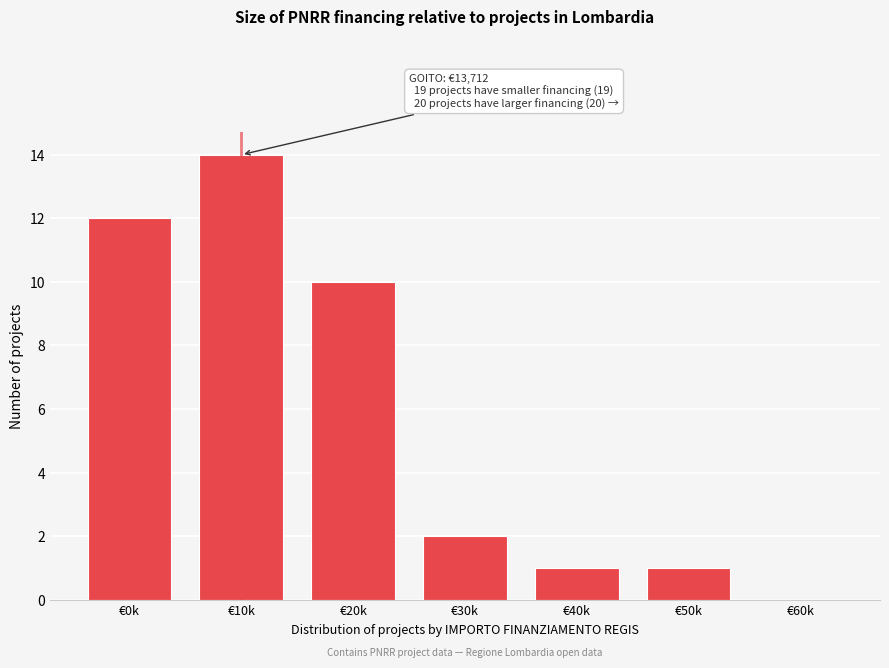

Reading right to left, list all the values displayed in this chart.

€60k=0	€50k=1	€40k=1	€30k=2	€20k=10	€10k=14	€0k=12